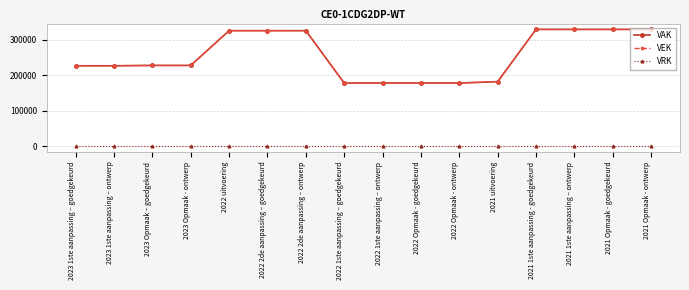

True or false: VRK and VEK cross at least once.

False